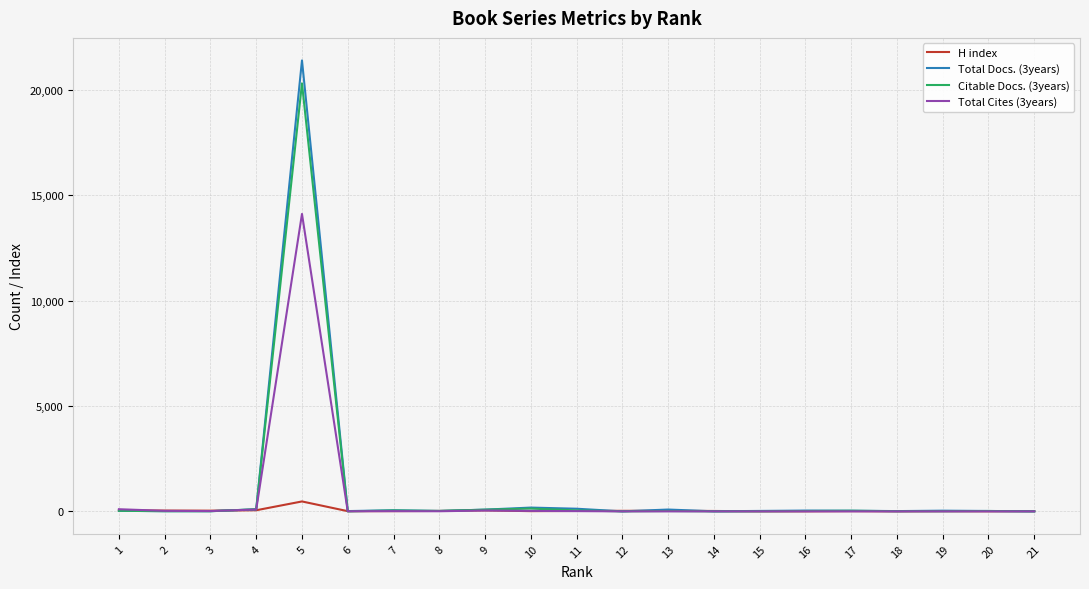

What is the sum of all H index values?

861